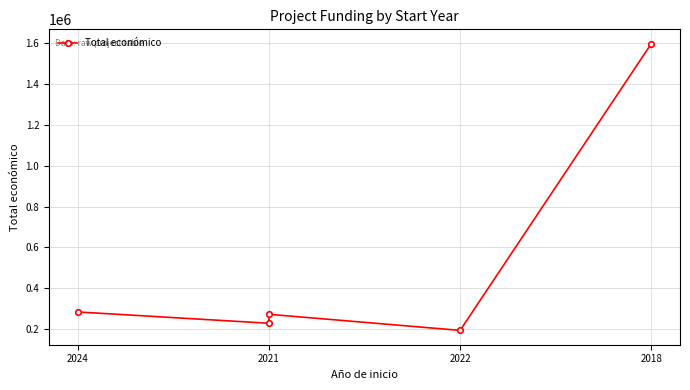

What is the greatest value displayed?

1597786